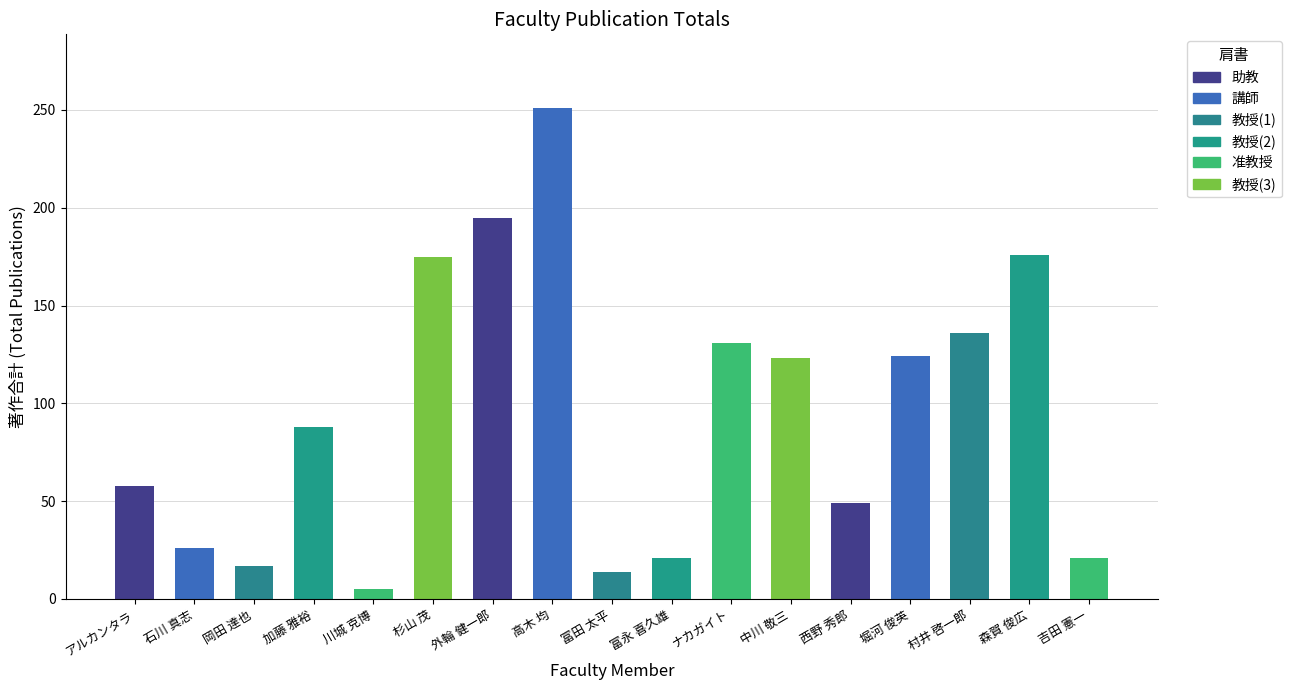

The chart shows a value of 32 at 吉田 憲一. True or false?

False